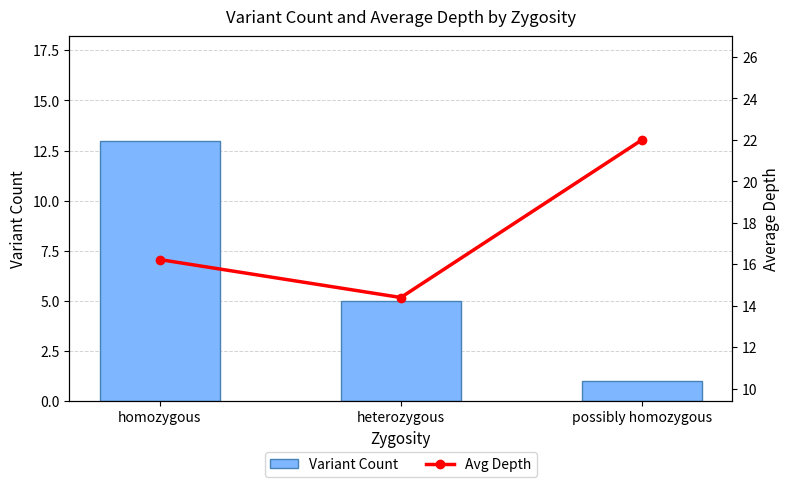

List the labels in order of Avg Depth value, largest first.

possibly homozygous, homozygous, heterozygous